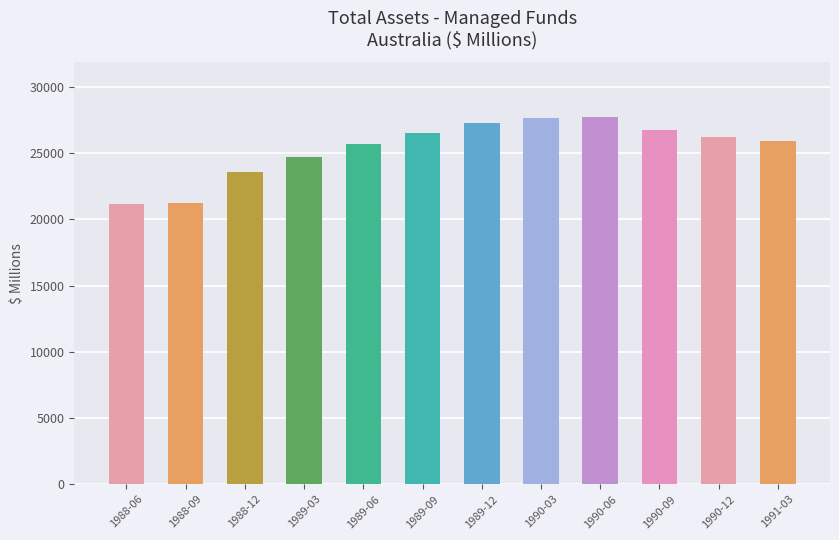

Is it true that the value at 1989-03 is 35555?

False